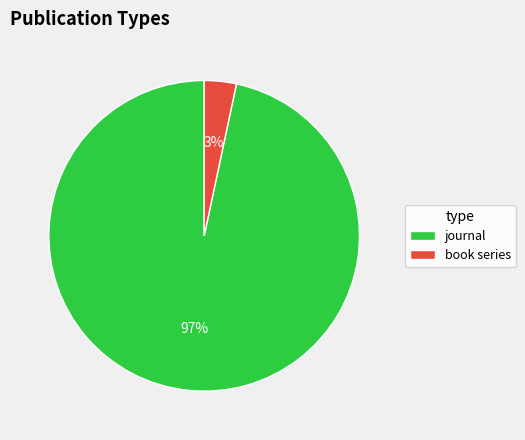

What is the smallest slice in the pie chart?

book series